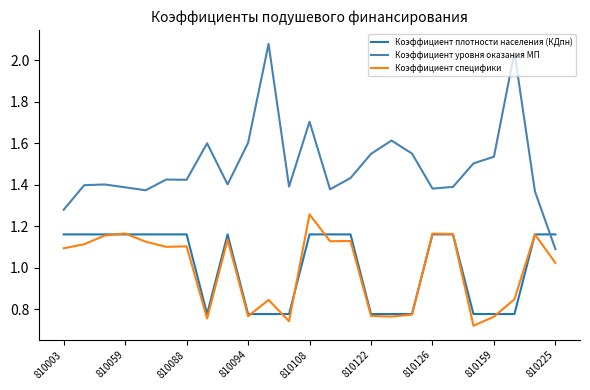

Which series has the widest spread of values?

Коэффициент уровня оказания МП